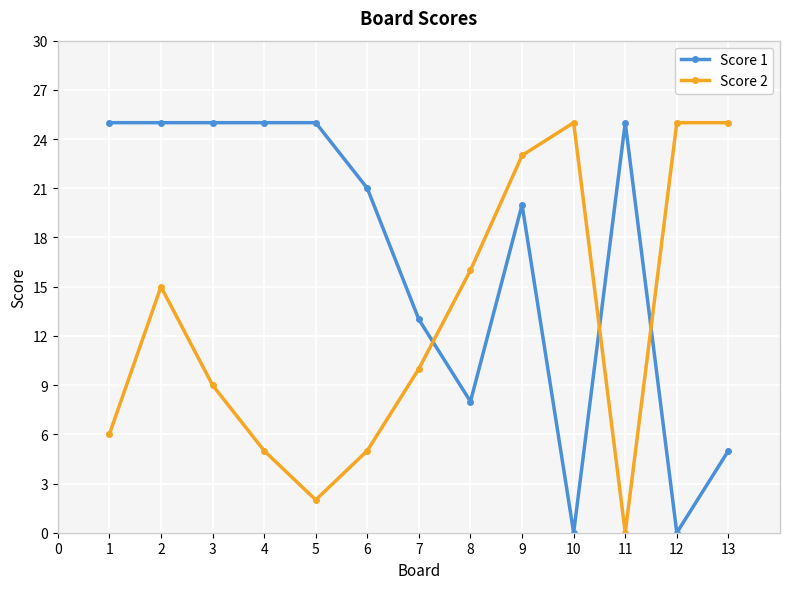

Which series changed the most between 9 and 12?

Score 1